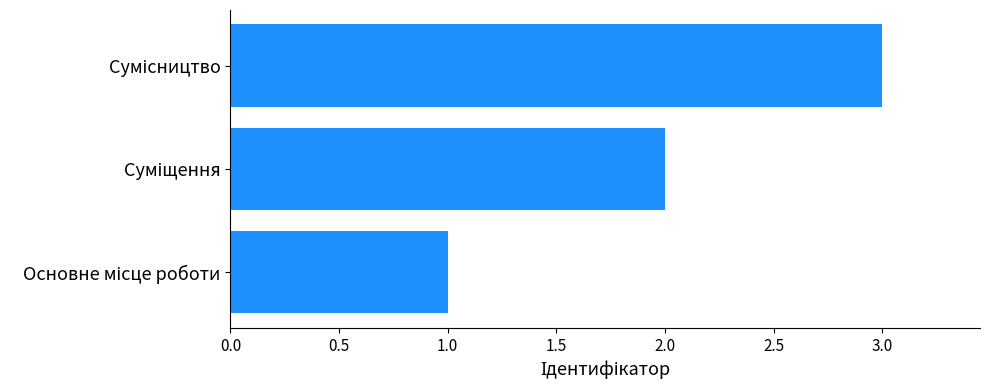

What is the greatest value displayed?

3